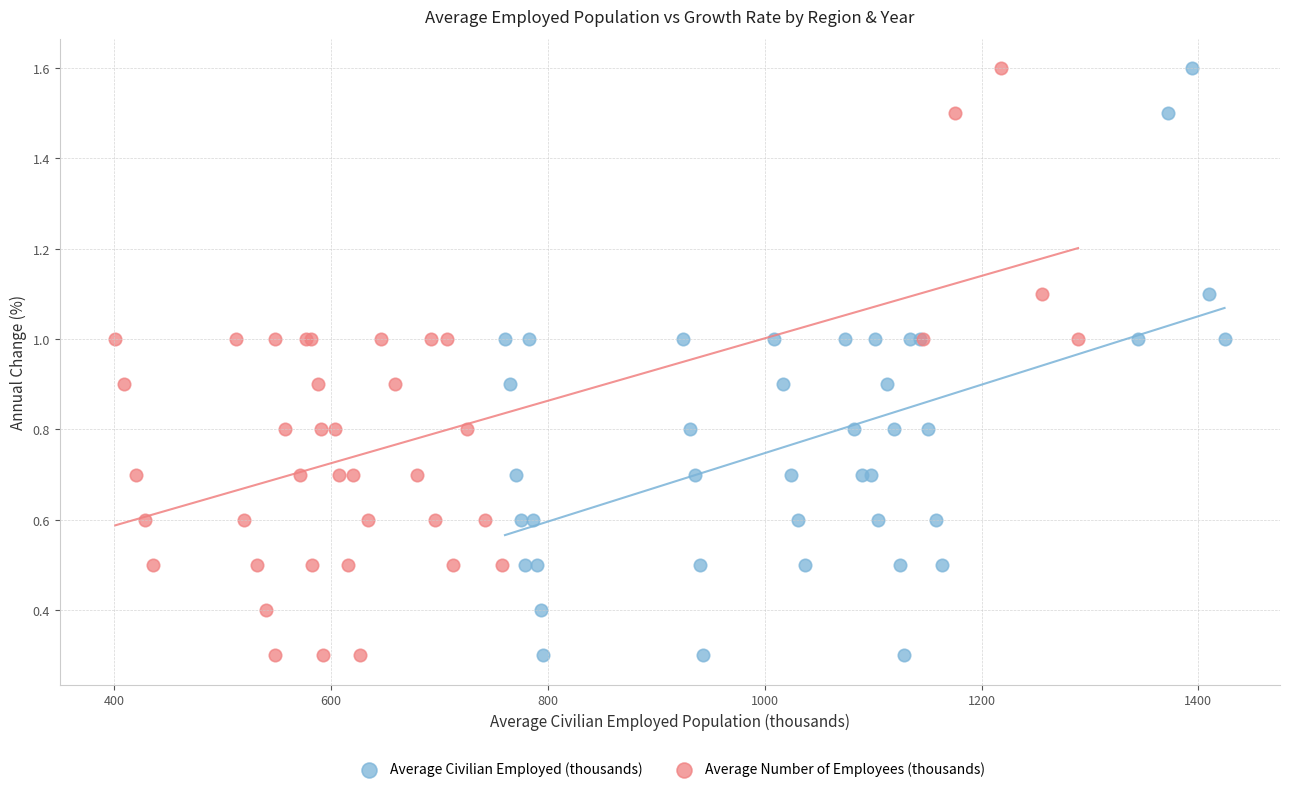

What are all the series names shown in the legend?

Average Civilian Employed (thousands), Average Number of Employees (thousands)